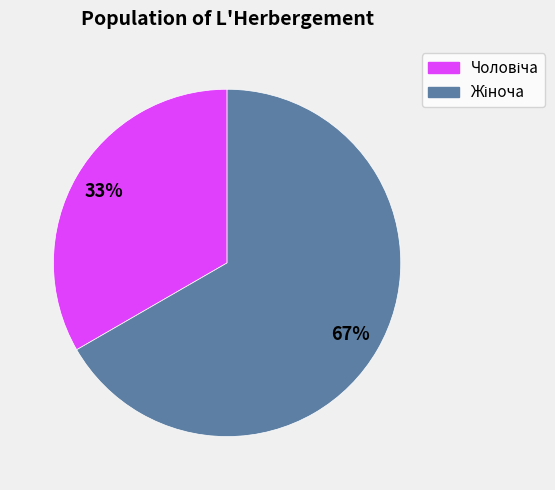

To the nearest percent, what is the average slice percentage?

50%